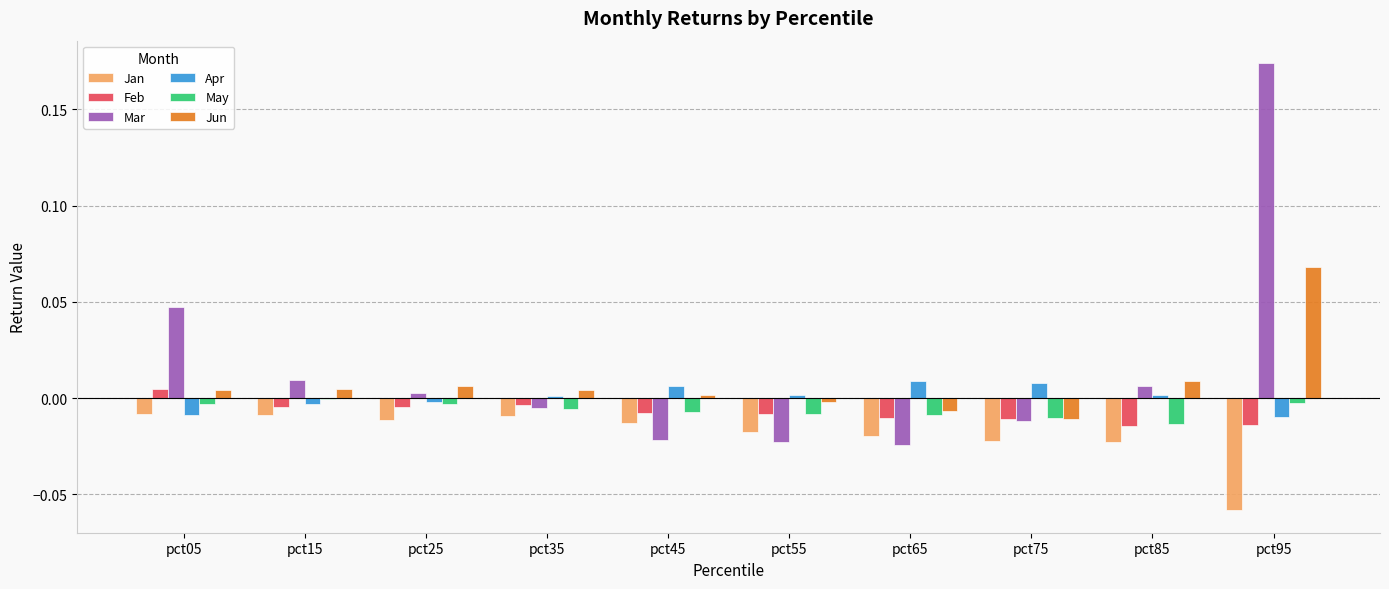

Is it true that Jan equals -0.0 at pct65?

True